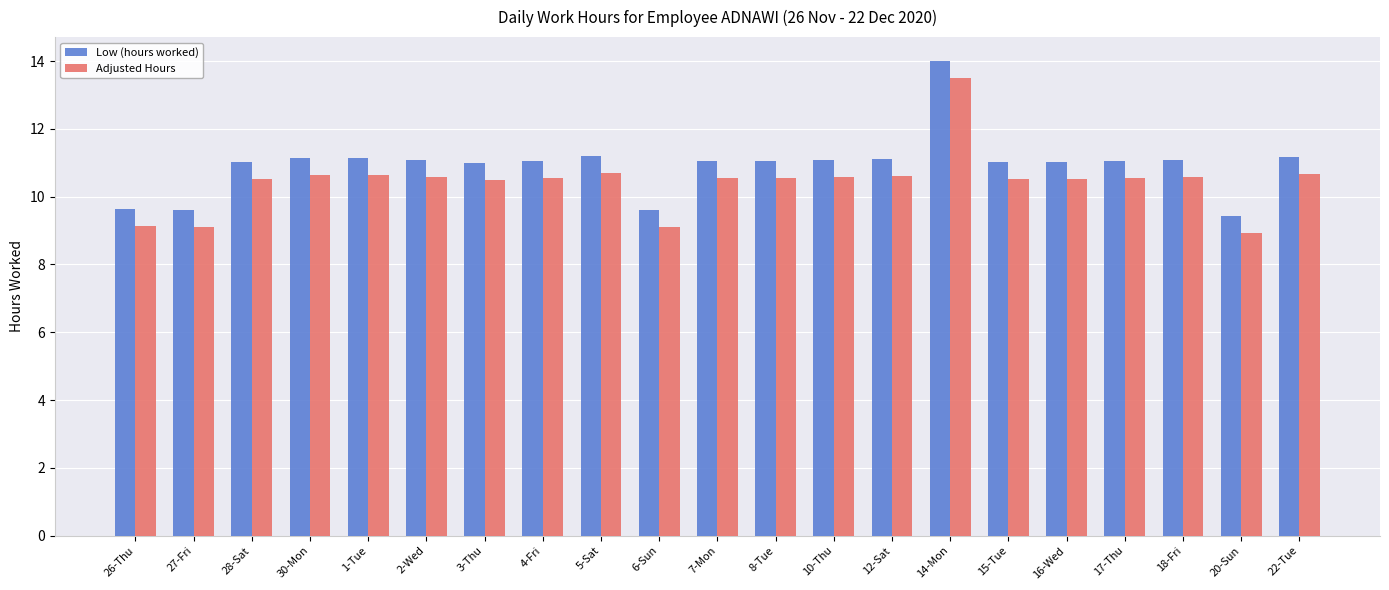

What is the difference between the highest and lowest values at 30-Mon?

0.5